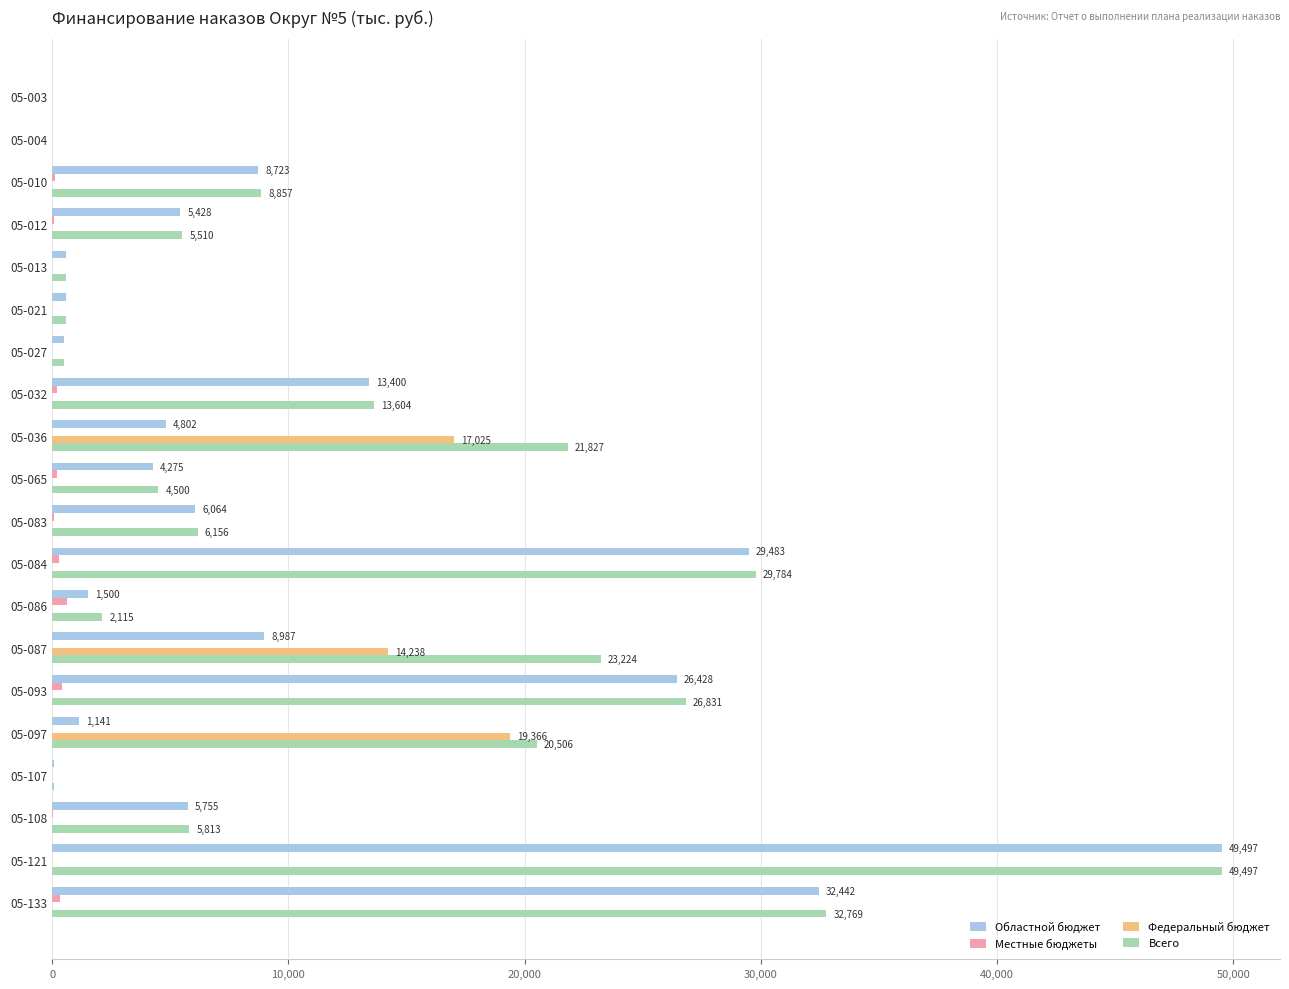

Where is Всего nearest to the value 24748?

05-087